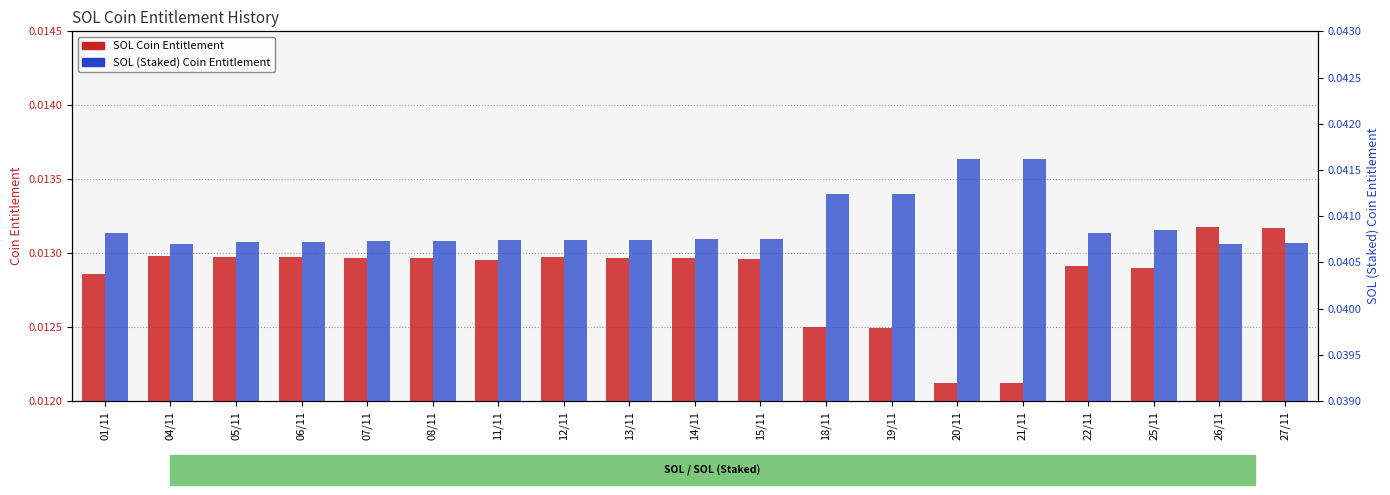

What is the sum of the SOL (Staked) Coin Entitlement values at 05/11 and 12/11?

0.1